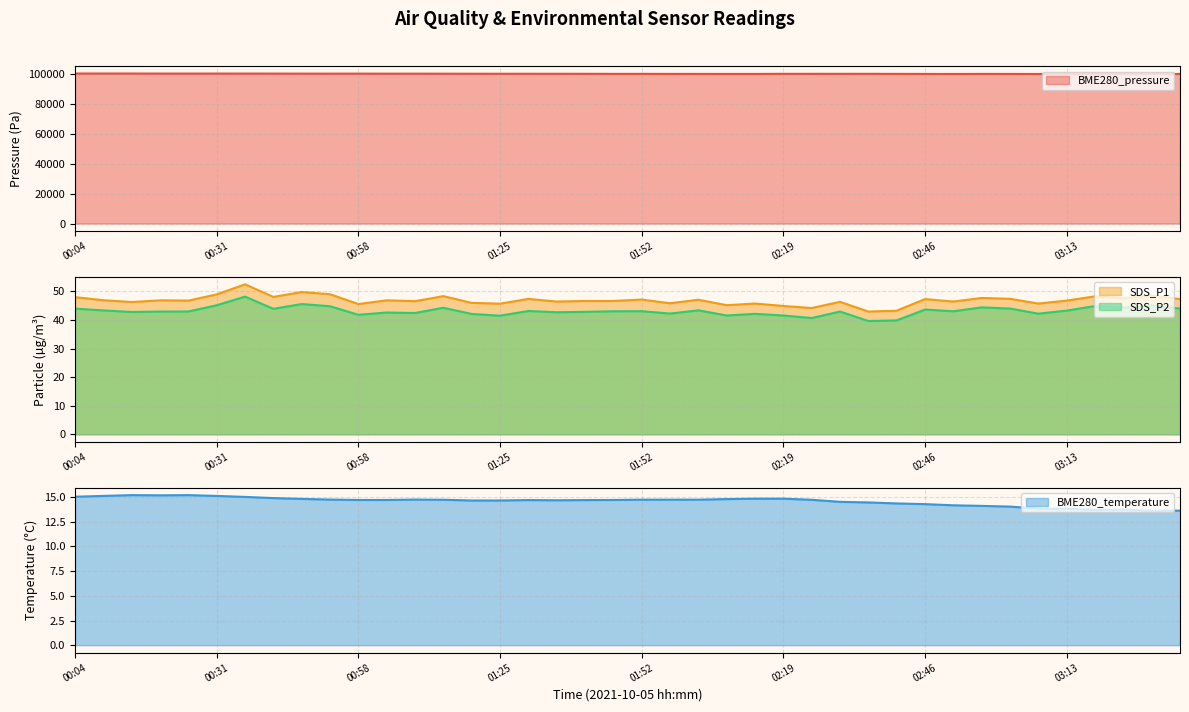

Reading right to left, what are all the values shown in this chart?

BME280_pressure: 99921.6	99911.0	99887.8	99883.1	99898.9	99898.6	99935.0	99957.1	99906.1	99933.4	99977.8	99997.6	100009.7	100008.4	100004.7	99930.6	99940.8	99944.9	99957.5	99981.2	99981.9	100006.8	100039.3	100046.8	100041.6	100064.6	100086.7	100110.1	100104.9	100135.7	100122.1	100132.8	100157.9	100169.8	100182.1	100179.8	100182.7	100201.4	100215.6	100212.3
SDS_P1: 47.3	48.6	47.6	48.3	46.8	45.8	47.4	47.7	46.5	47.3	43.3	43.0	46.4	44.2	44.9	45.8	45.2	47.1	45.9	47.2	46.7	46.7	46.5	47.4	45.7	46.0	48.4	46.6	46.9	45.6	49.0	49.8	48.1	52.5	49.0	46.8	46.9	46.3	46.9	48.0
SDS_P2: 44.0	45.2	44.3	44.9	43.3	42.2	44.0	44.4	43.1	43.7	39.9	39.7	43.0	40.7	41.6	42.2	41.6	43.4	42.3	43.1	43.1	42.9	42.7	43.2	41.5	42.1	44.3	42.5	42.6	41.8	44.8	45.6	43.9	48.2	45.2	43.0	43.0	42.8	43.4	44.0
BME280_temperature: 13.6	13.6	13.7	13.7	13.8	13.8	14.0	14.1	14.2	14.3	14.4	14.5	14.5	14.7	14.8	14.8	14.8	14.7	14.7	14.7	14.7	14.7	14.7	14.7	14.7	14.7	14.7	14.8	14.7	14.7	14.8	14.8	14.9	15.0	15.1	15.2	15.2	15.2	15.1	15.0